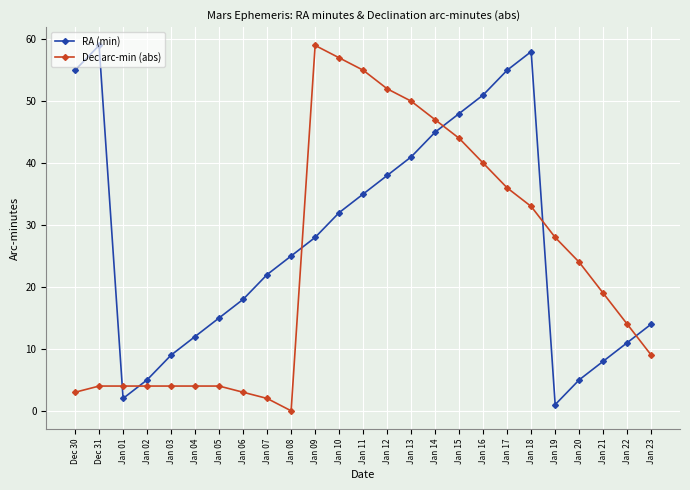

What is the spread (max minus min) of values at Jan 19?

27